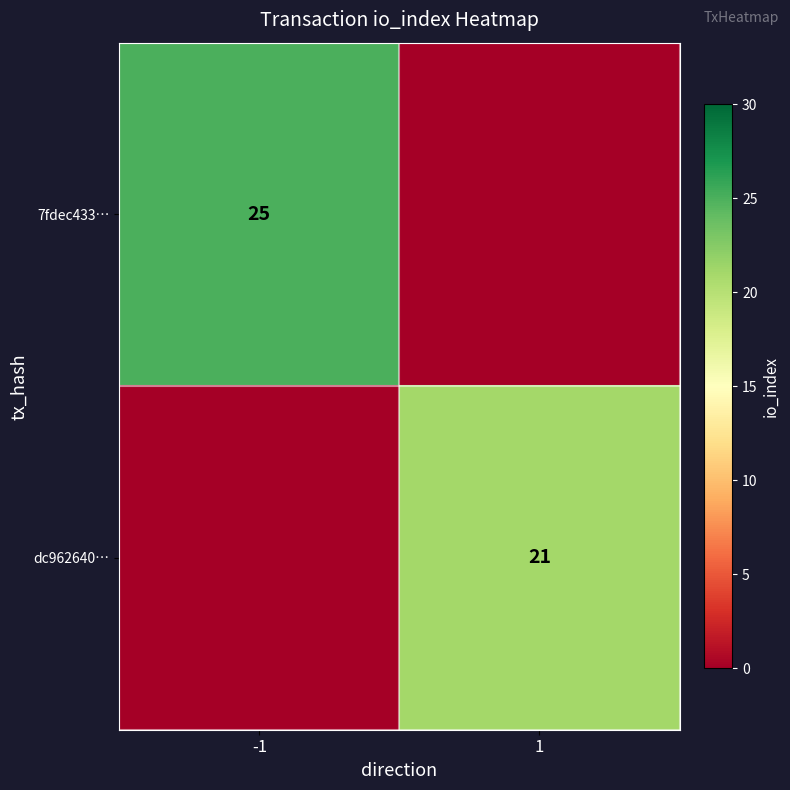

Is the value of 7fdec433… at -1 greater than the value of dc962640… at 1?

Yes